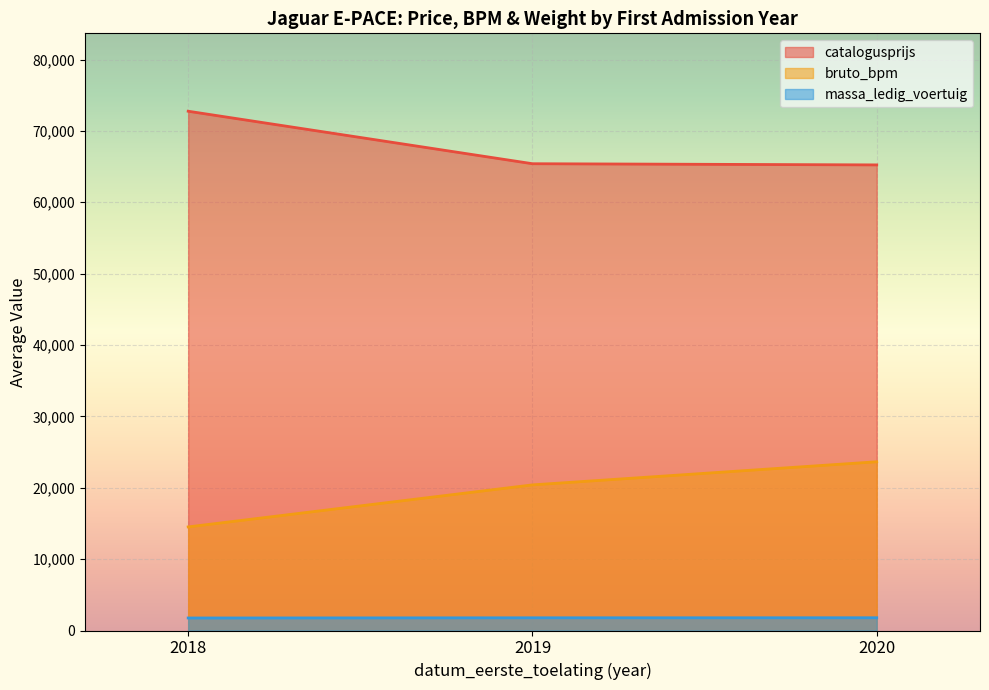

At which category is the sum across all series the highest?

2020